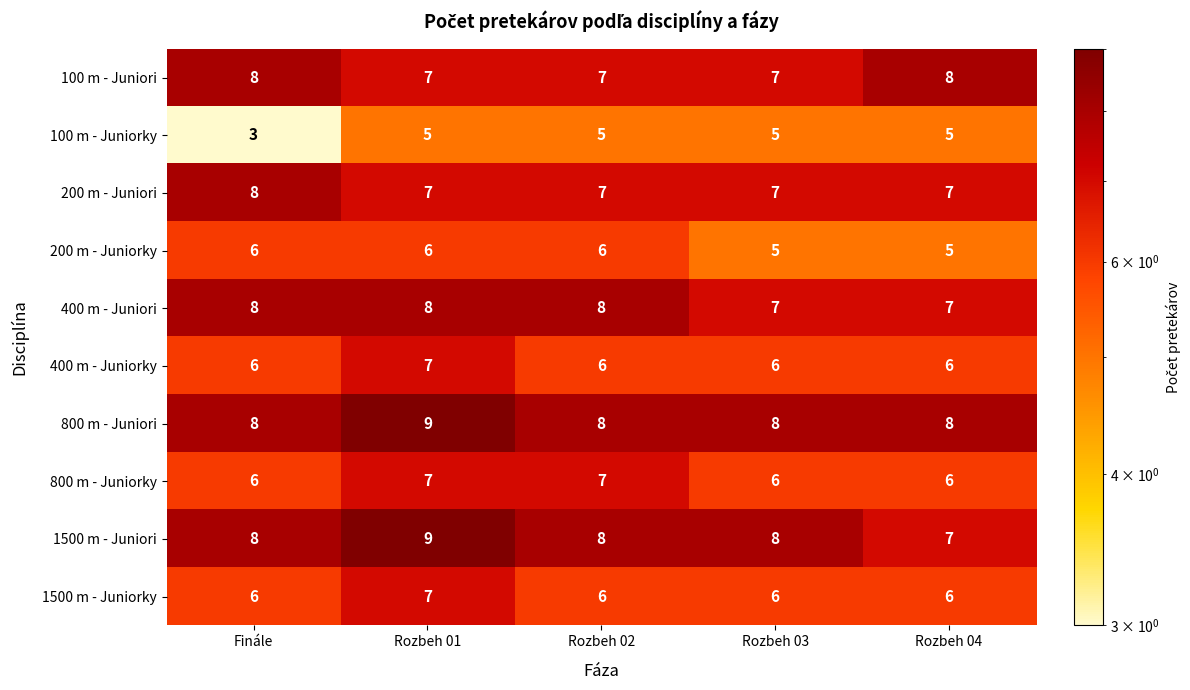

What is the approximate value of 200 m - Juniorky at Rozbeh 01?

6